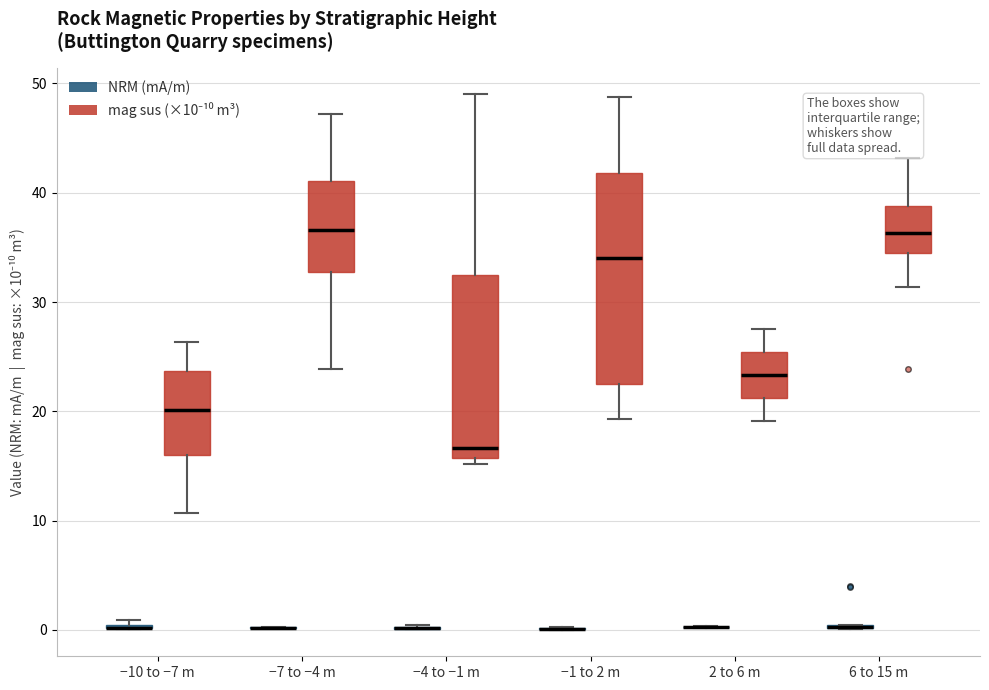

Reading left to right, read every box against the y-axis: the position of its median line, the range the box covers, and the ends of its whiskers. The values are not printed on the chart, so give them approximately, as read against the axis.

−10 to −7 m (NRM (mA/m)): box collapsed to a line at 0, whiskers 0 to 1
−10 to −7 m (mag sus (×10⁻¹⁰ m³)): median 20, box 16 to 24, whiskers 11 to 26
−7 to −4 m (NRM (mA/m)): box collapsed to a line at 0, whiskers 0 to 0
−7 to −4 m (mag sus (×10⁻¹⁰ m³)): median 37, box 33 to 41, whiskers 24 to 47
−4 to −1 m (NRM (mA/m)): box collapsed to a line at 0, whiskers 0 to 0
−4 to −1 m (mag sus (×10⁻¹⁰ m³)): median 17, box 16 to 32, whiskers 15 to 49
−1 to 2 m (NRM (mA/m)): box collapsed to a line at 0, whiskers 0 to 0
−1 to 2 m (mag sus (×10⁻¹⁰ m³)): median 34, box 23 to 42, whiskers 19 to 49
2 to 6 m (NRM (mA/m)): box collapsed to a line at 0, whiskers 0 to 0
2 to 6 m (mag sus (×10⁻¹⁰ m³)): median 23, box 21 to 25, whiskers 19 to 28
6 to 15 m (NRM (mA/m)): box collapsed to a line at 0, whiskers 0 to 0
6 to 15 m (mag sus (×10⁻¹⁰ m³)): median 36, box 35 to 39, whiskers 31 to 43